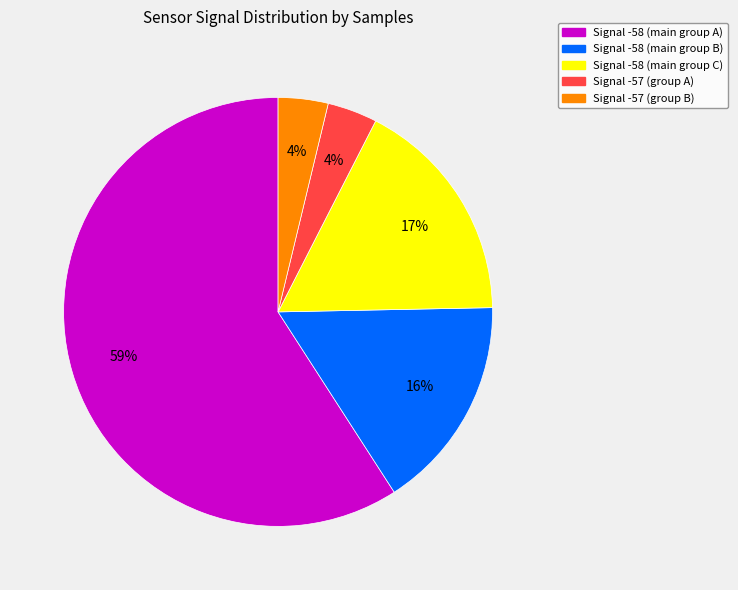

How many slices are in this pie chart?

5